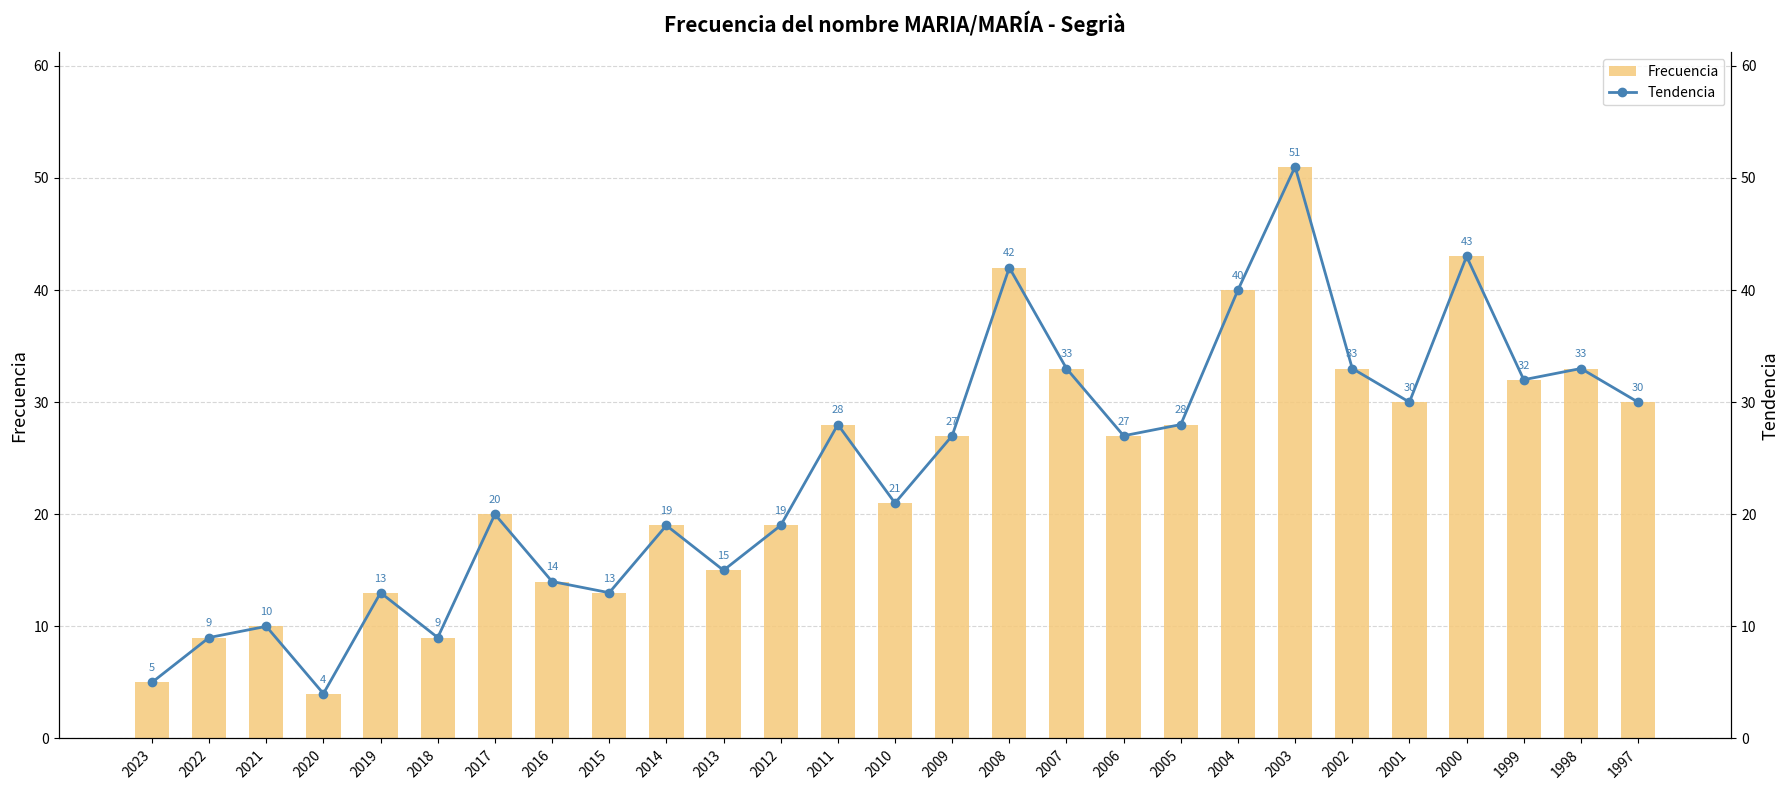

What is the value of the Frecuencia bar at the 17th from the left?

33